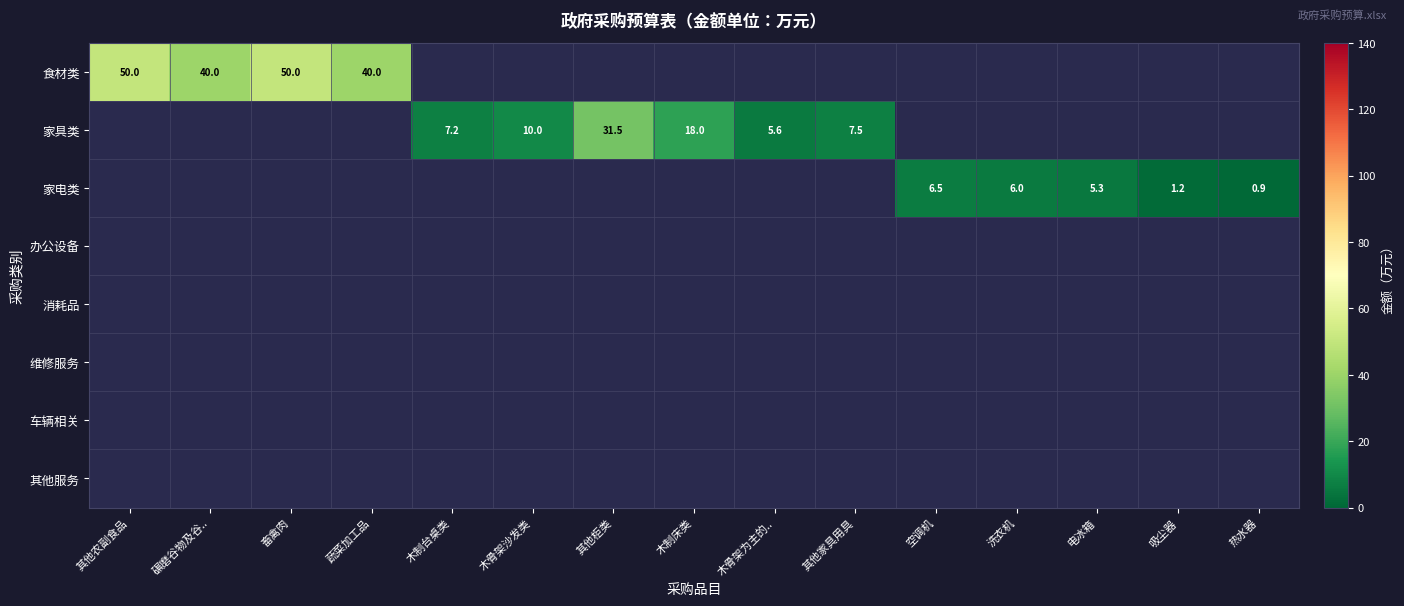

The 食材类 series shows 40.0 at 蔬菜加工品. True or false?

True